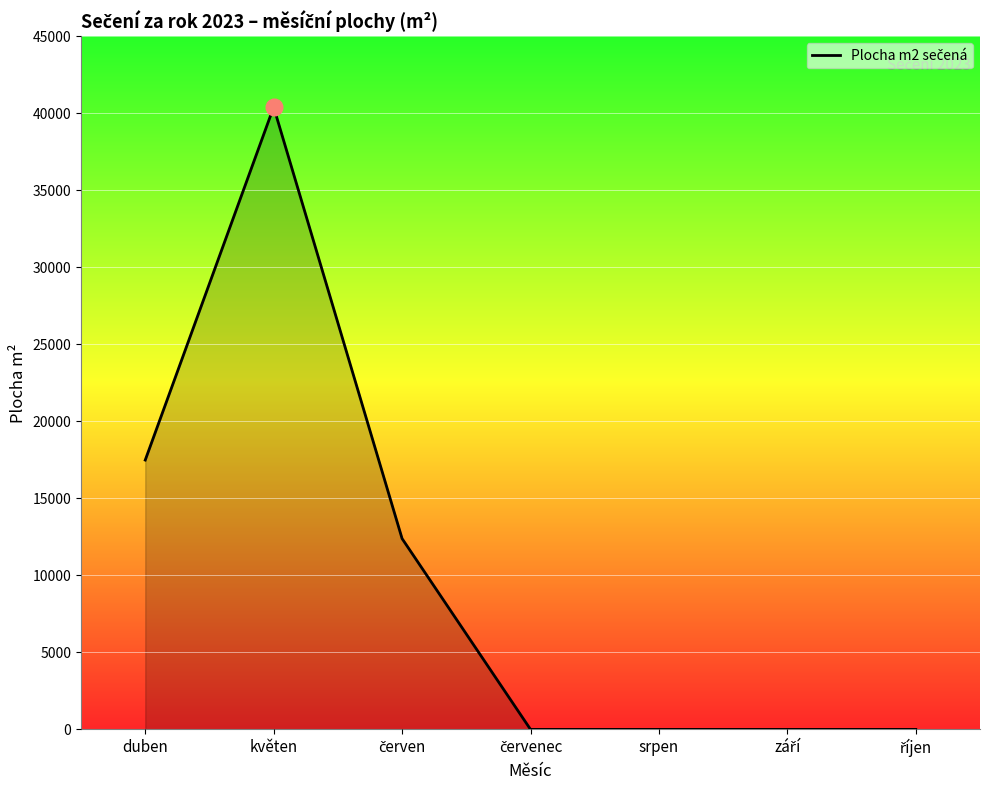

At which category does the chart reach its peak across all series?

květen